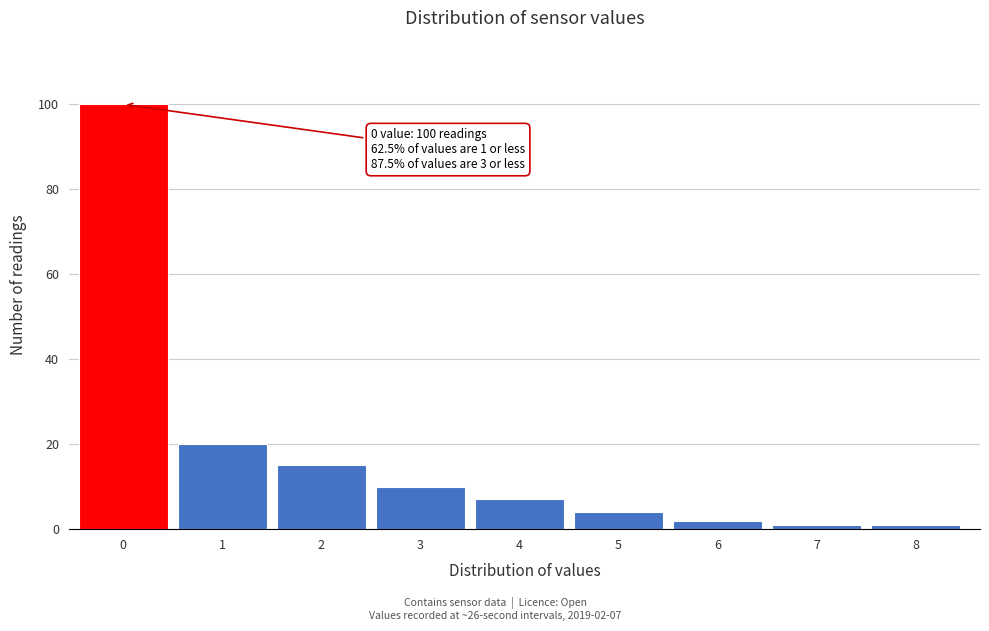

Reading left to right, list all the values displayed in this chart.

100	20	15	10	7	4	2	1	1